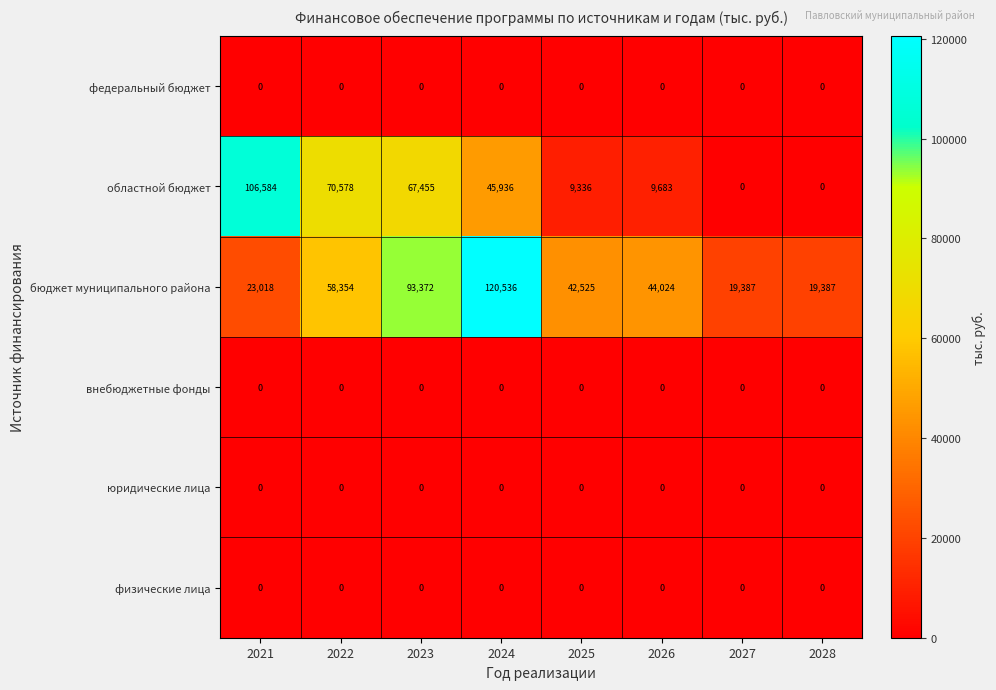

Which category has the highest value in the бюджет муниципального района series?

2024